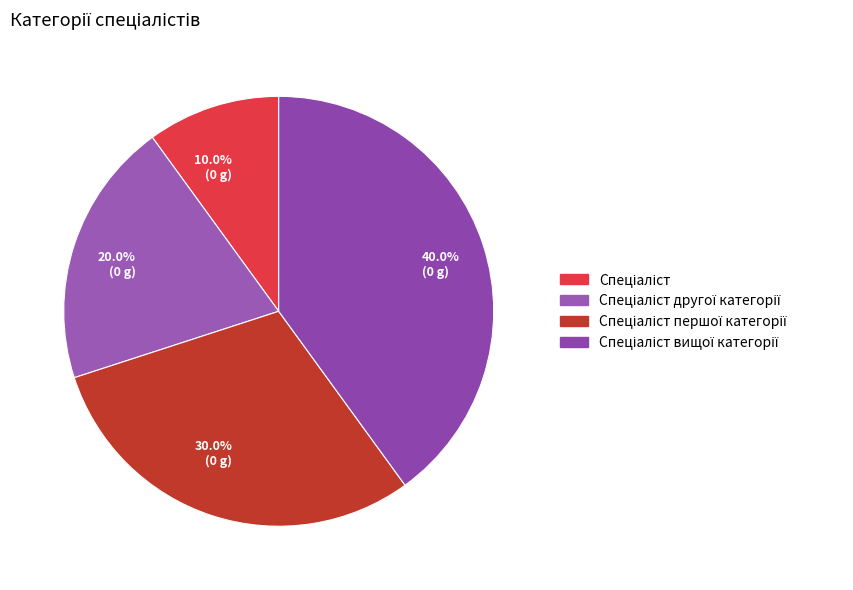

What percentage is the Спеціаліст другої категорії slice, to the nearest percent?

20%